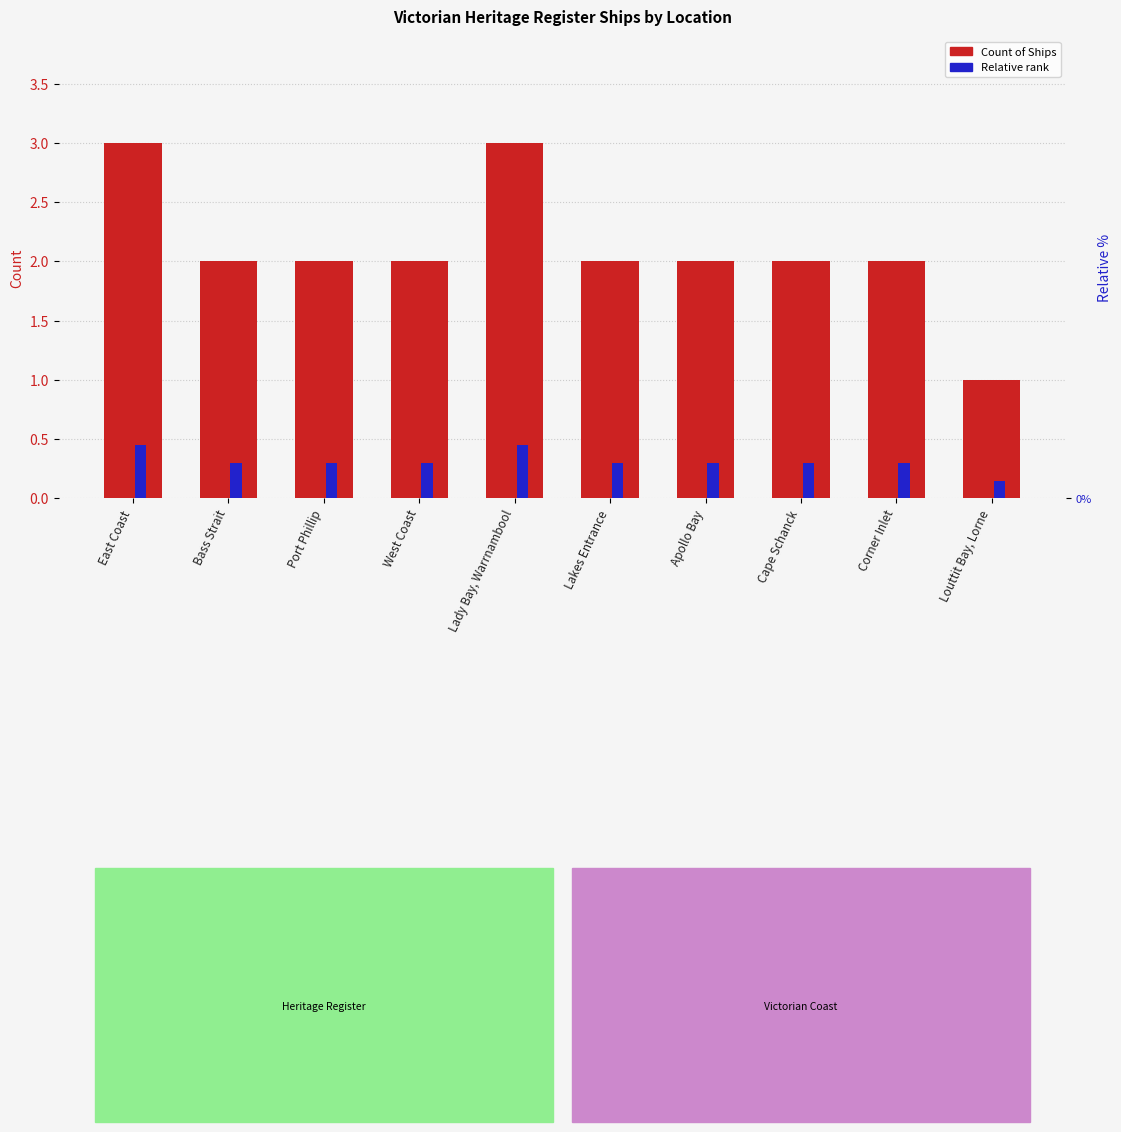

Is the value of Relative rank at East Coast greater than the value of Count of Ships at Apollo Bay?

No